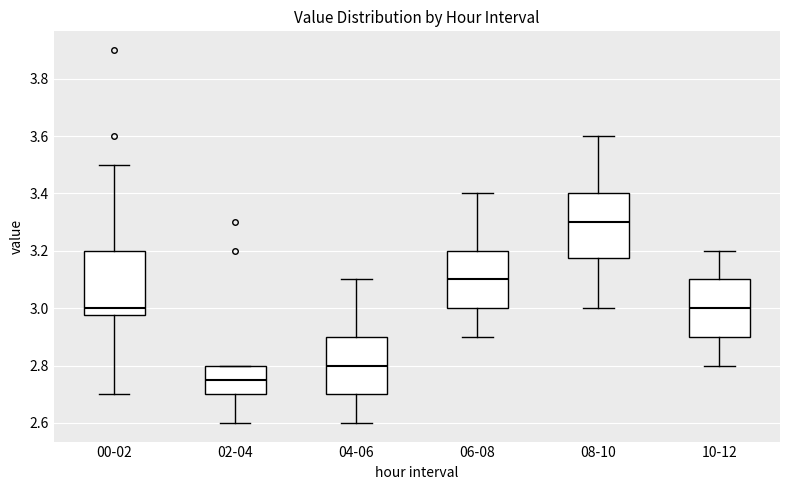

Reading left to right, read every box against the y-axis: the position of its median line, the range the box covers, and the ends of its whiskers. The values are not printed on the chart, so give them approximately, as read against the axis.

00-02: median 3.00, box 2.98 to 3.20, whiskers 2.70 to 3.50
02-04: median 2.76, box 2.70 to 2.80, whiskers 2.60 to 2.80
04-06: median 2.80, box 2.70 to 2.90, whiskers 2.60 to 3.10
06-08: median 3.10, box 3.00 to 3.20, whiskers 2.90 to 3.40
08-10: median 3.30, box 3.18 to 3.40, whiskers 3.00 to 3.60
10-12: median 3.00, box 2.90 to 3.10, whiskers 2.80 to 3.20